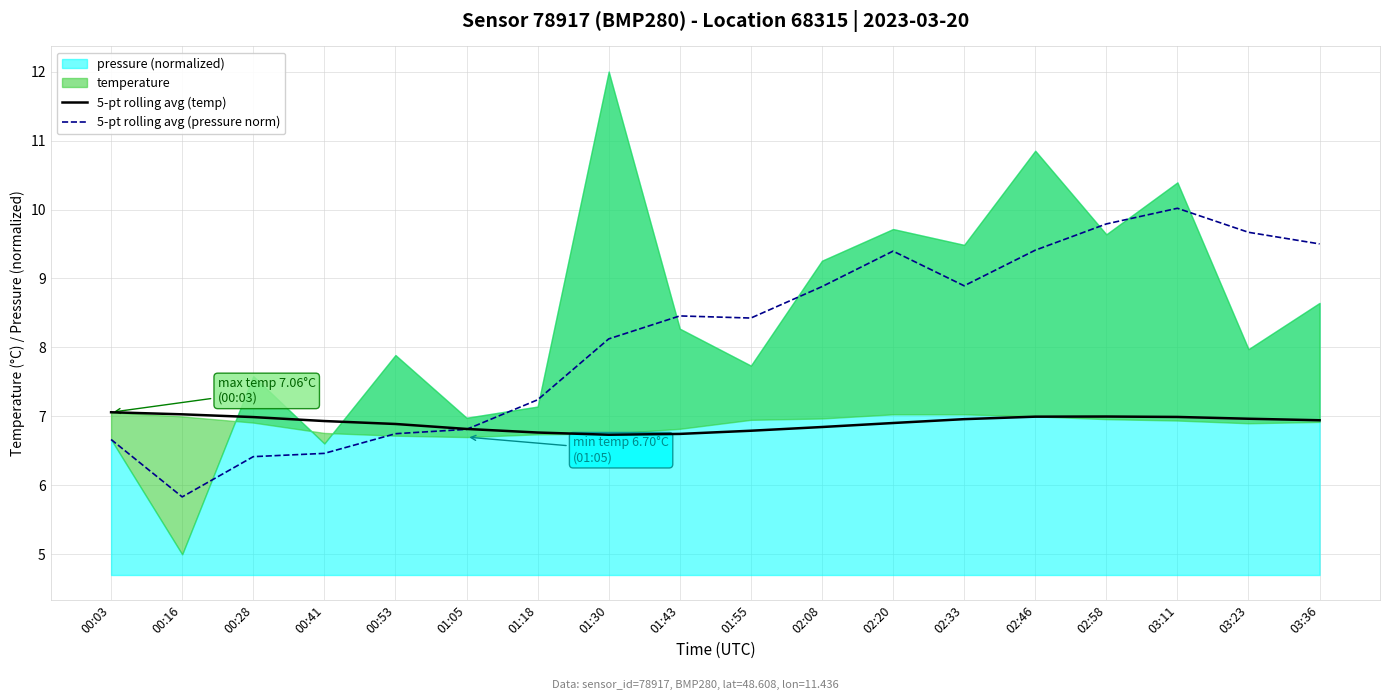

What is the spread (max minus min) of values at 01:18?

0.5